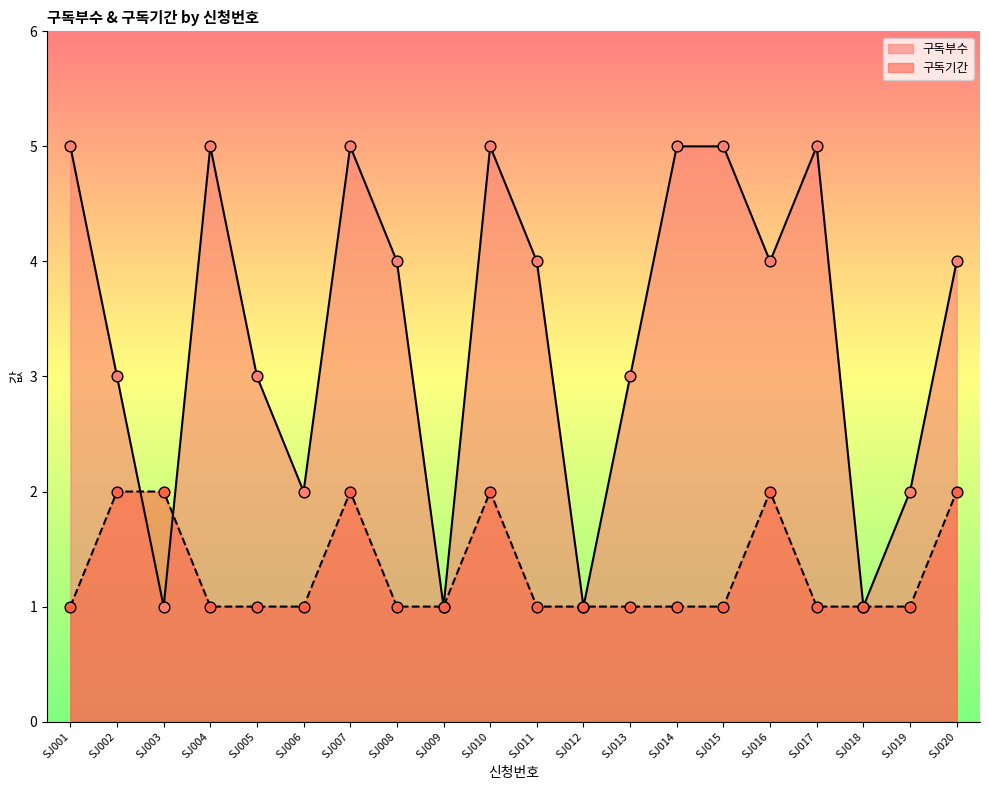

Which series has the widest spread of Y values?

구독부수